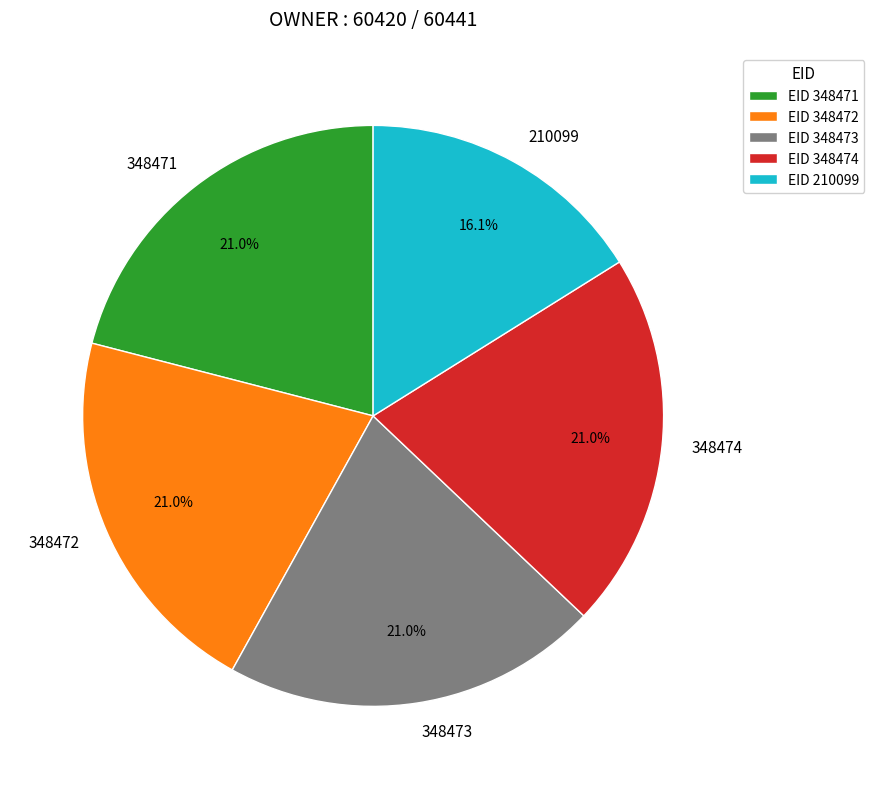

What is the smallest slice in the pie chart?

210099